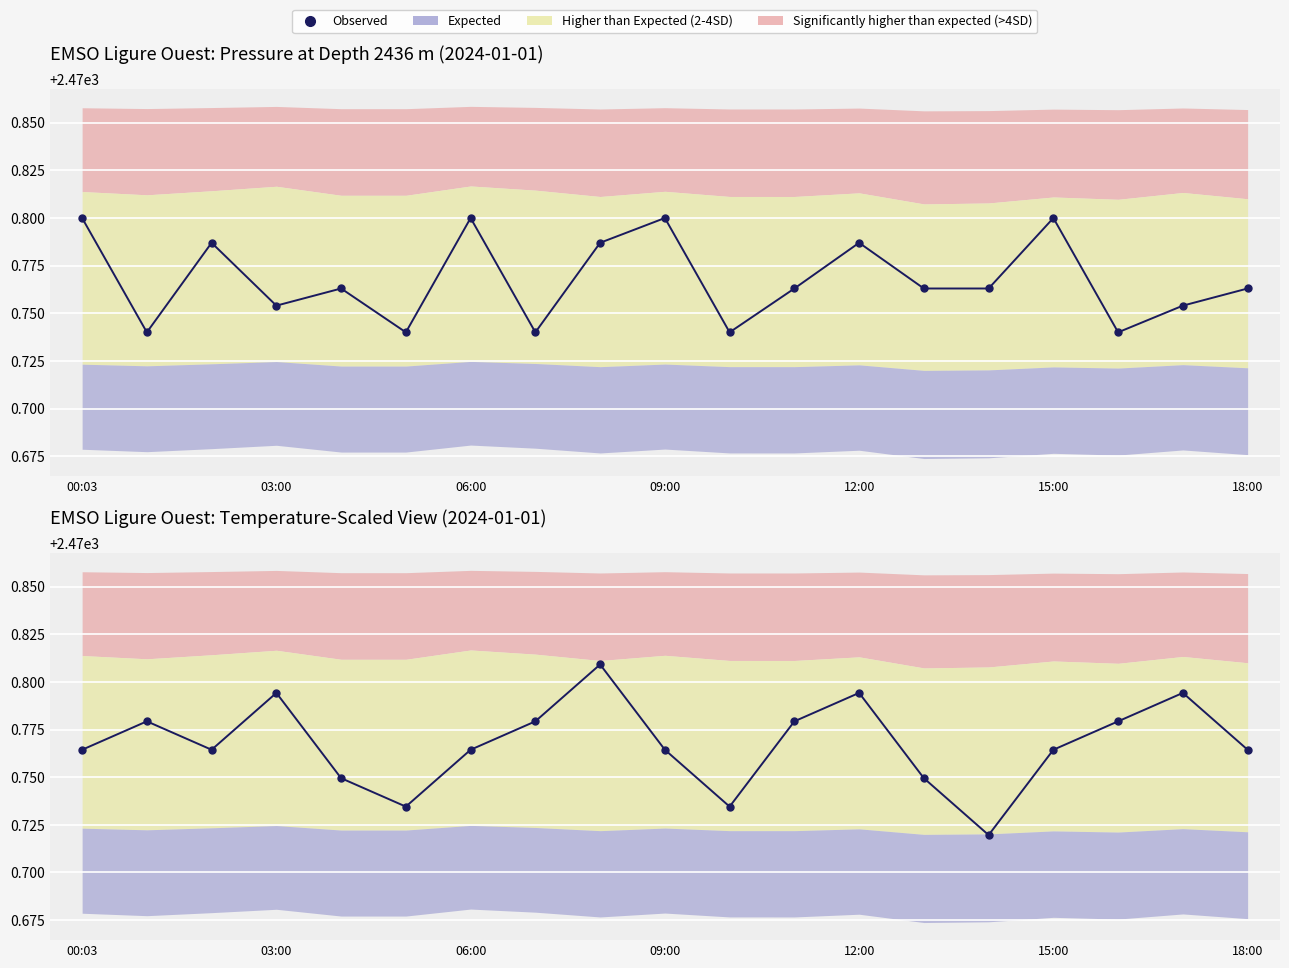

Which category has the highest value across all series?

8